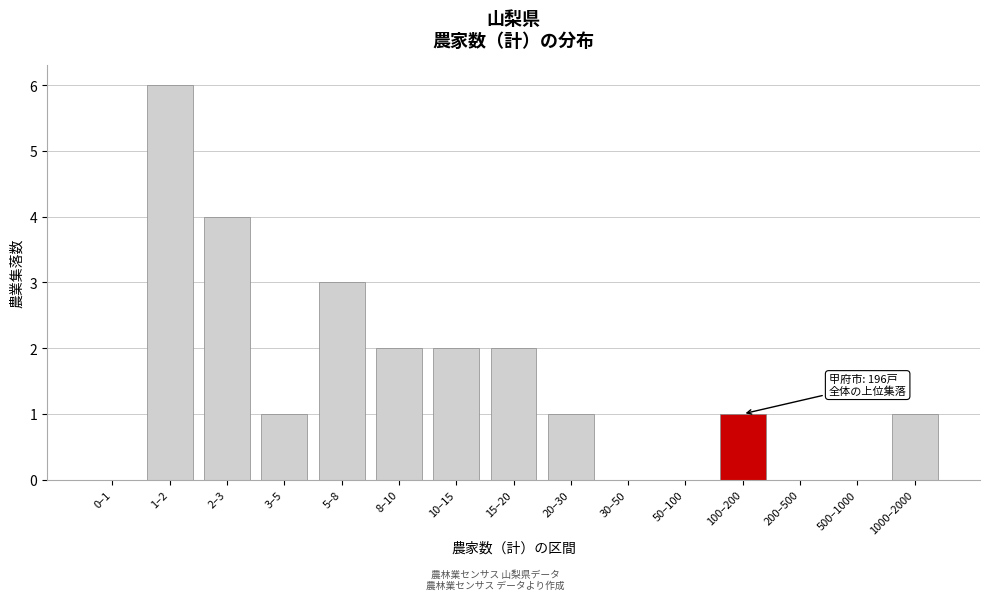

The chart shows a value of 4 at 2–3. True or false?

True